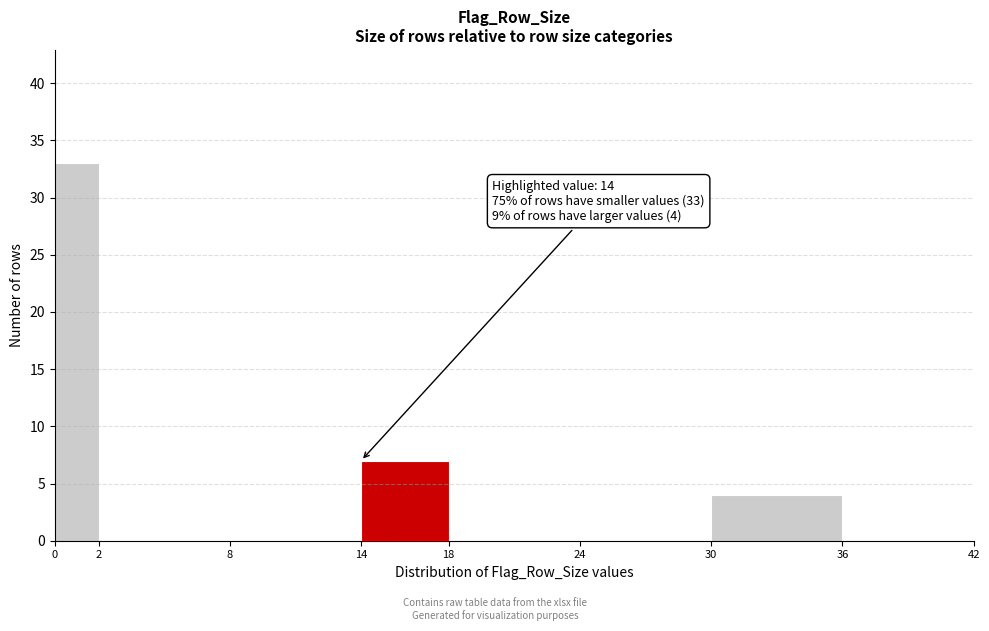

Which range on the x-axis has the tallest bar?

0 to 2